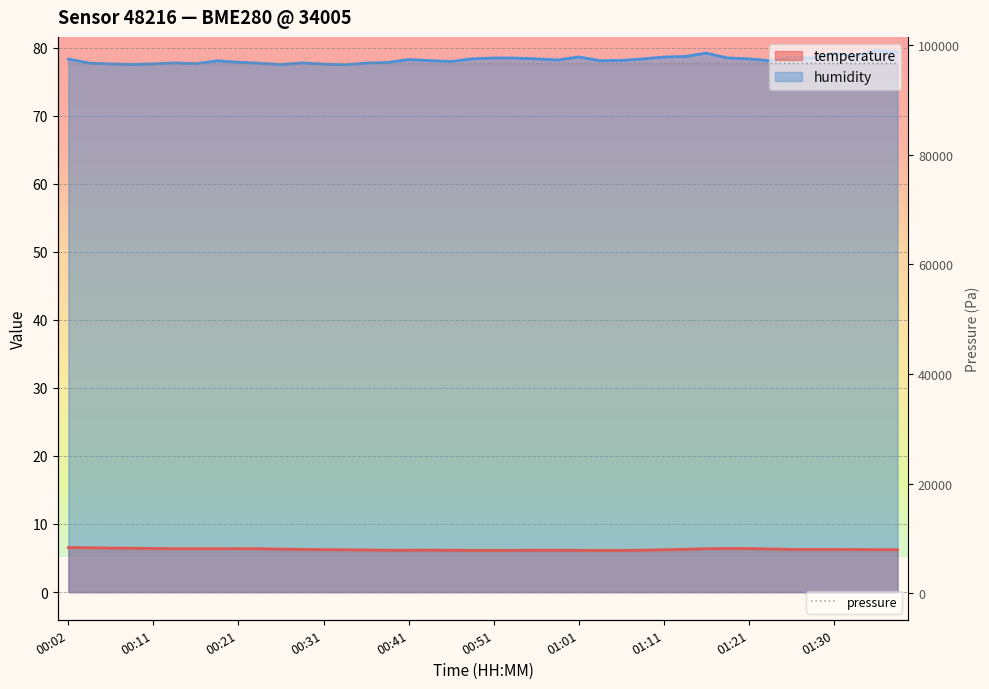

How many values in the humidity series exceed 78?

25